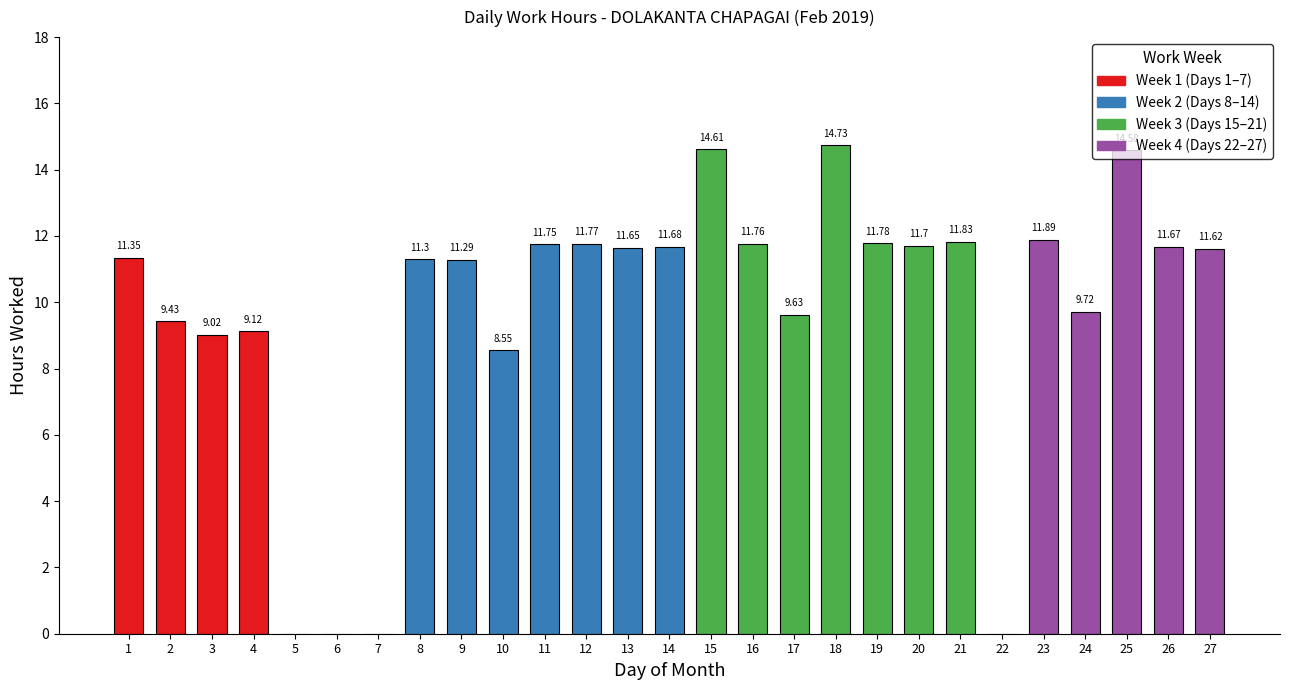

The value at 18 is 14.7. True or false?

True